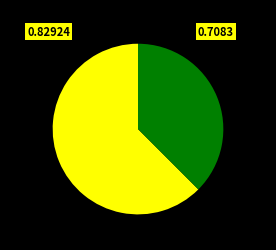

Is there any slice that represents more than half of the pie?

Yes